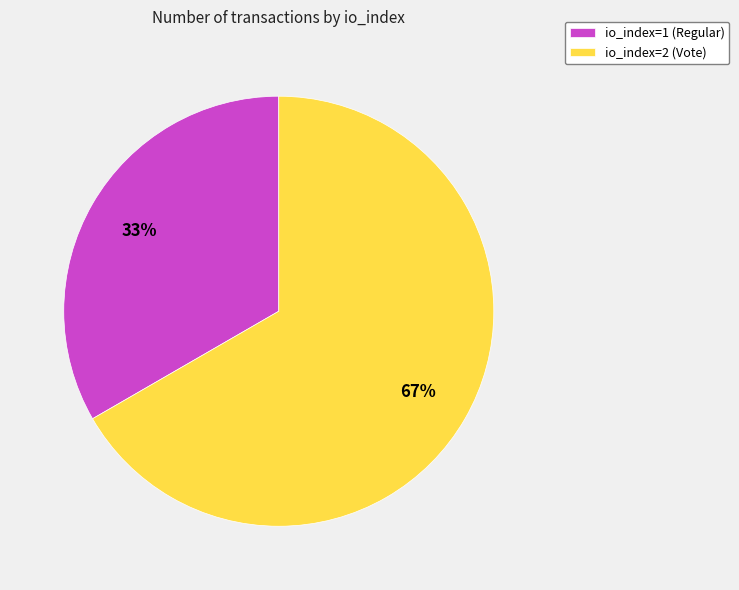

Does io_index=1 (Regular) account for over 50% of the chart?

No